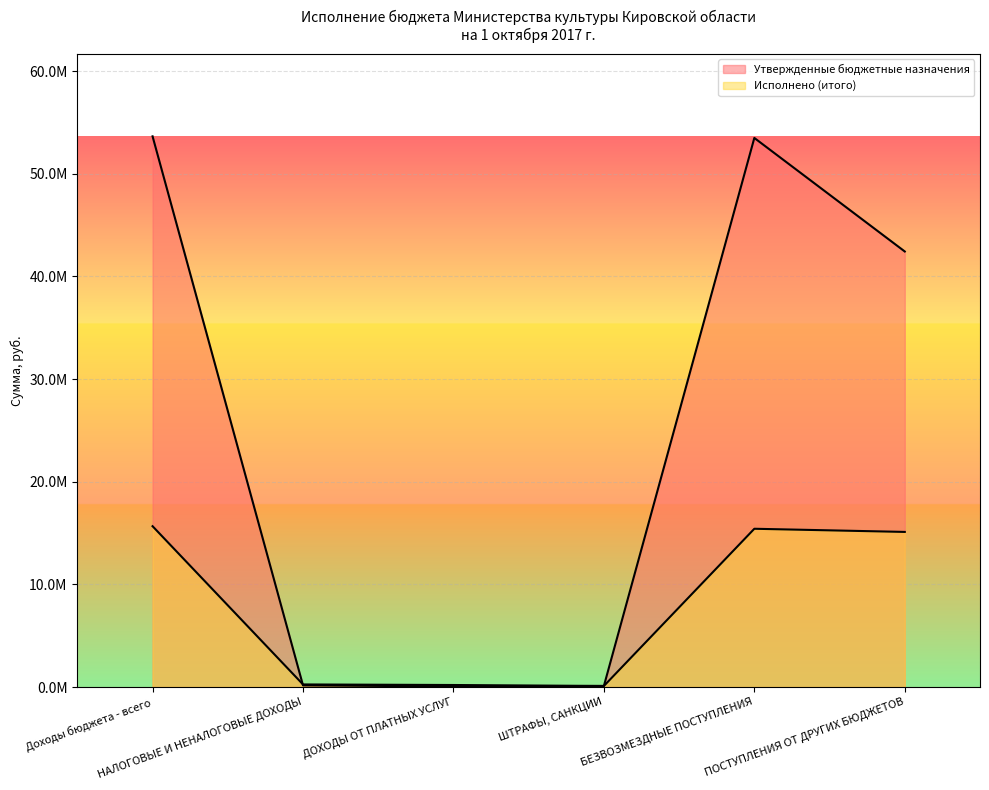

Reading right to left, extract all data points from this chart.

Утвержденные бюджетные назначения: ПОСТУПЛЕНИЯ ОТ ДРУГИХ БЮДЖЕТОВ=42428800.0	БЕЗВОЗМЕЗДНЫЕ ПОСТУПЛЕНИЯ=53489200.0	ШТРАФЫ, САНКЦИИ=101300.0	ДОХОДЫ ОТ ПЛАТНЫХ УСЛУГ=56300.0	НАЛОГОВЫЕ И НЕНАЛОГОВЫЕ ДОХОДЫ=157600.0	Доходы бюджета - всего=53646800.0
Исполнено (итого): ПОСТУПЛЕНИЯ ОТ ДРУГИХ БЮДЖЕТОВ=15108014.8	БЕЗВОЗМЕЗДНЫЕ ПОСТУПЛЕНИЯ=15415841.0	ШТРАФЫ, САНКЦИИ=101270.7	ДОХОДЫ ОТ ПЛАТНЫХ УСЛУГ=194627.3	НАЛОГОВЫЕ И НЕНАЛОГОВЫЕ ДОХОДЫ=249144.5	Доходы бюджета - всего=15664985.5